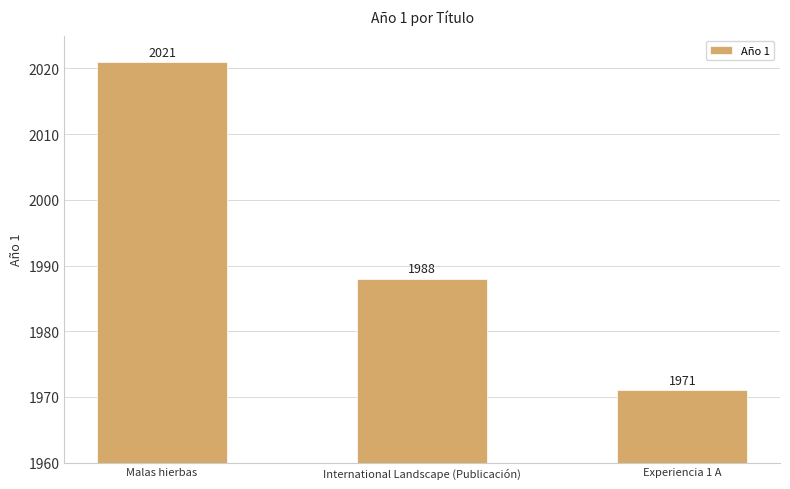

At which label does the data first exceed 1988?

Malas hierbas